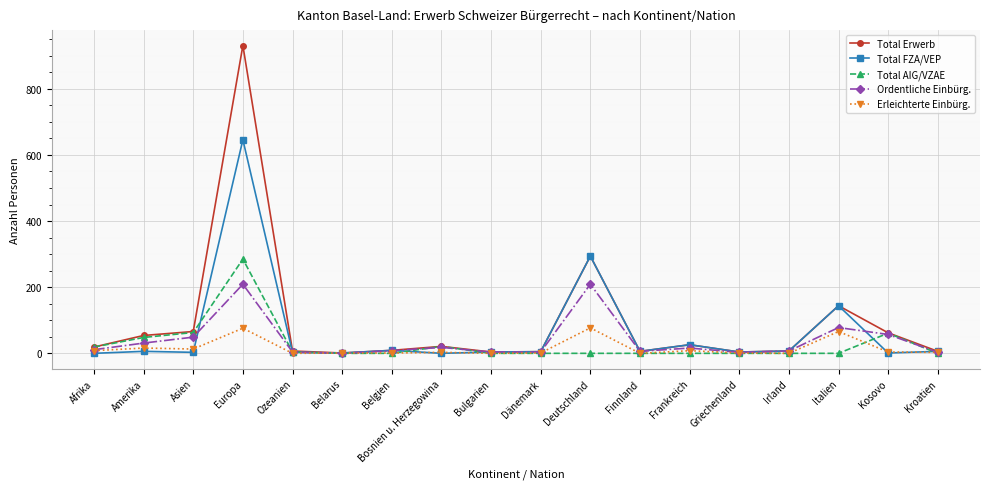

Which series has the largest range (max minus min)?

Total Erwerb